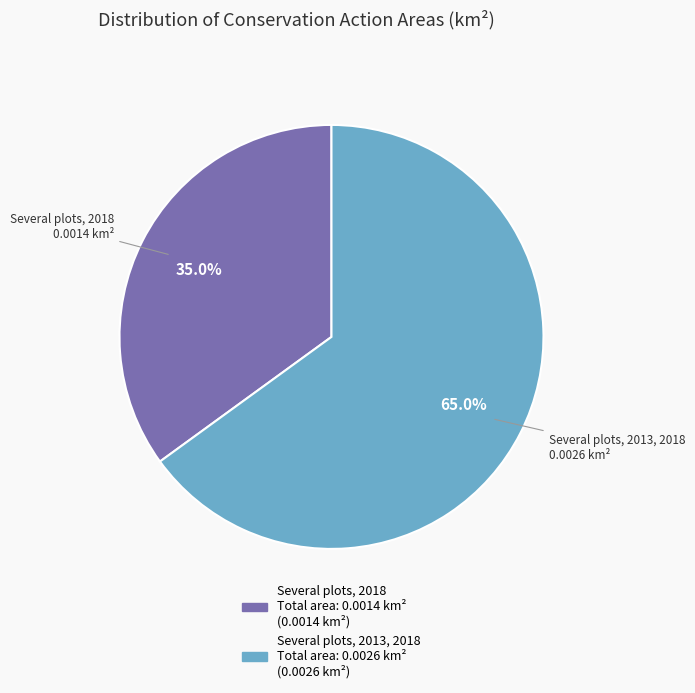

Is there a majority slice in this chart?

Yes